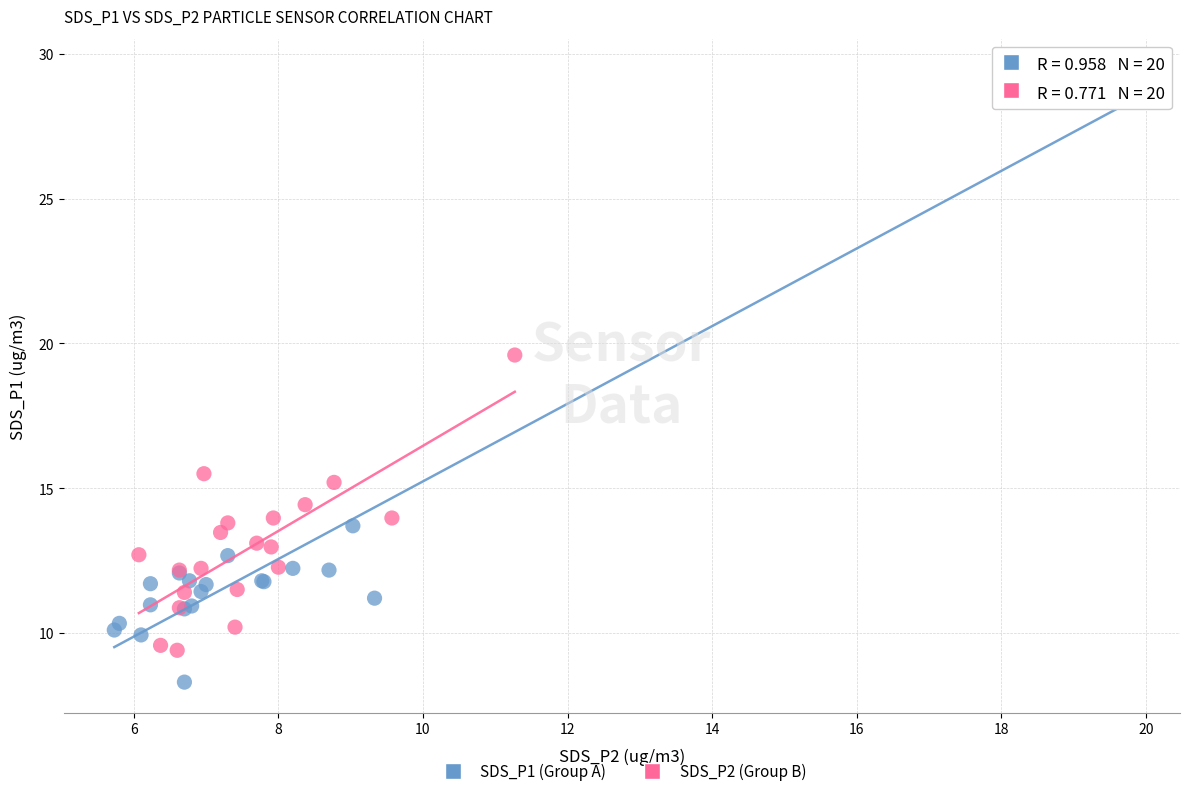

Which series has the largest Y range (max minus min)?

SDS_P1 (Group A)